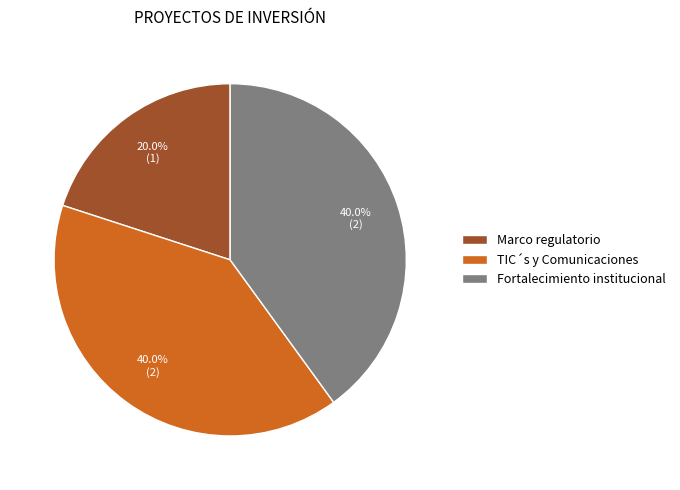

What is the smallest slice in the pie chart?

Marco regulatorio